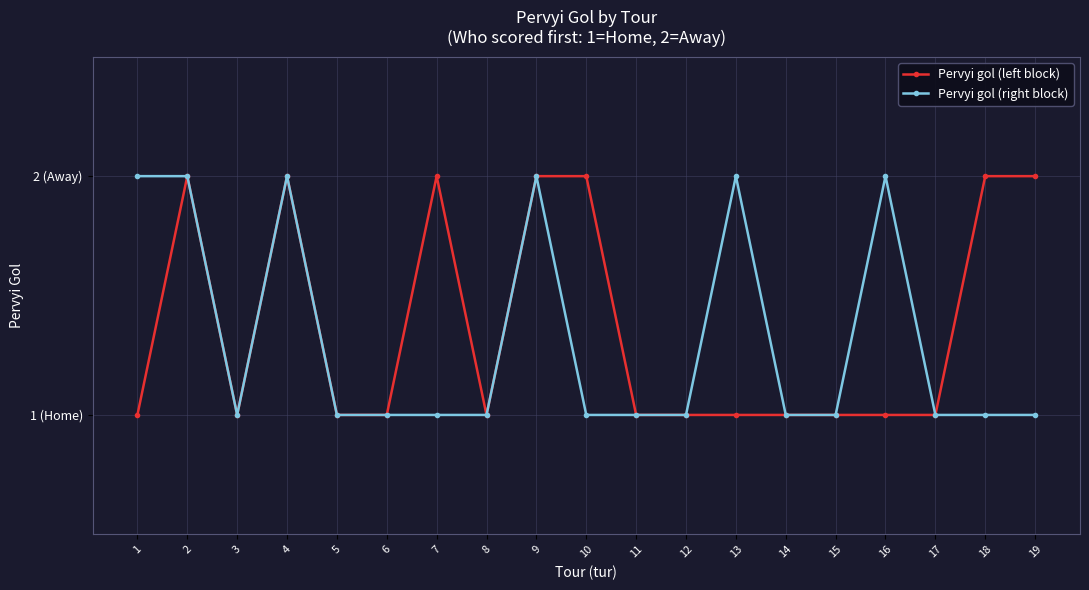

True or false: Pervyi gol (right block) has a value of 0 at 15.

False